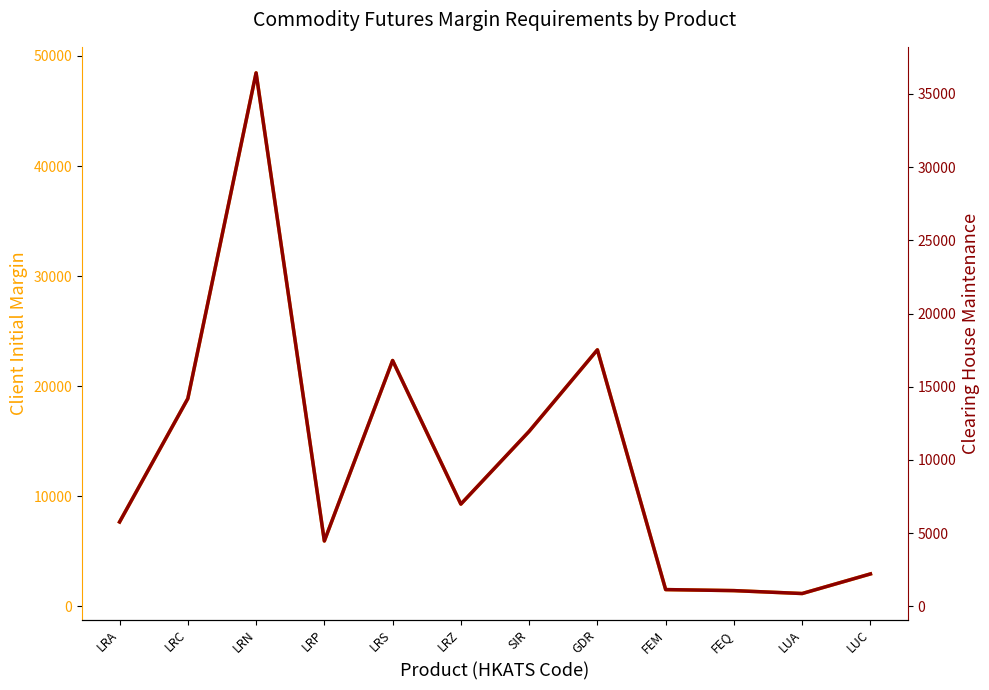

List the series in order of their overall mean, highest first.

Client Initial Margin, Clearing House Maintenance